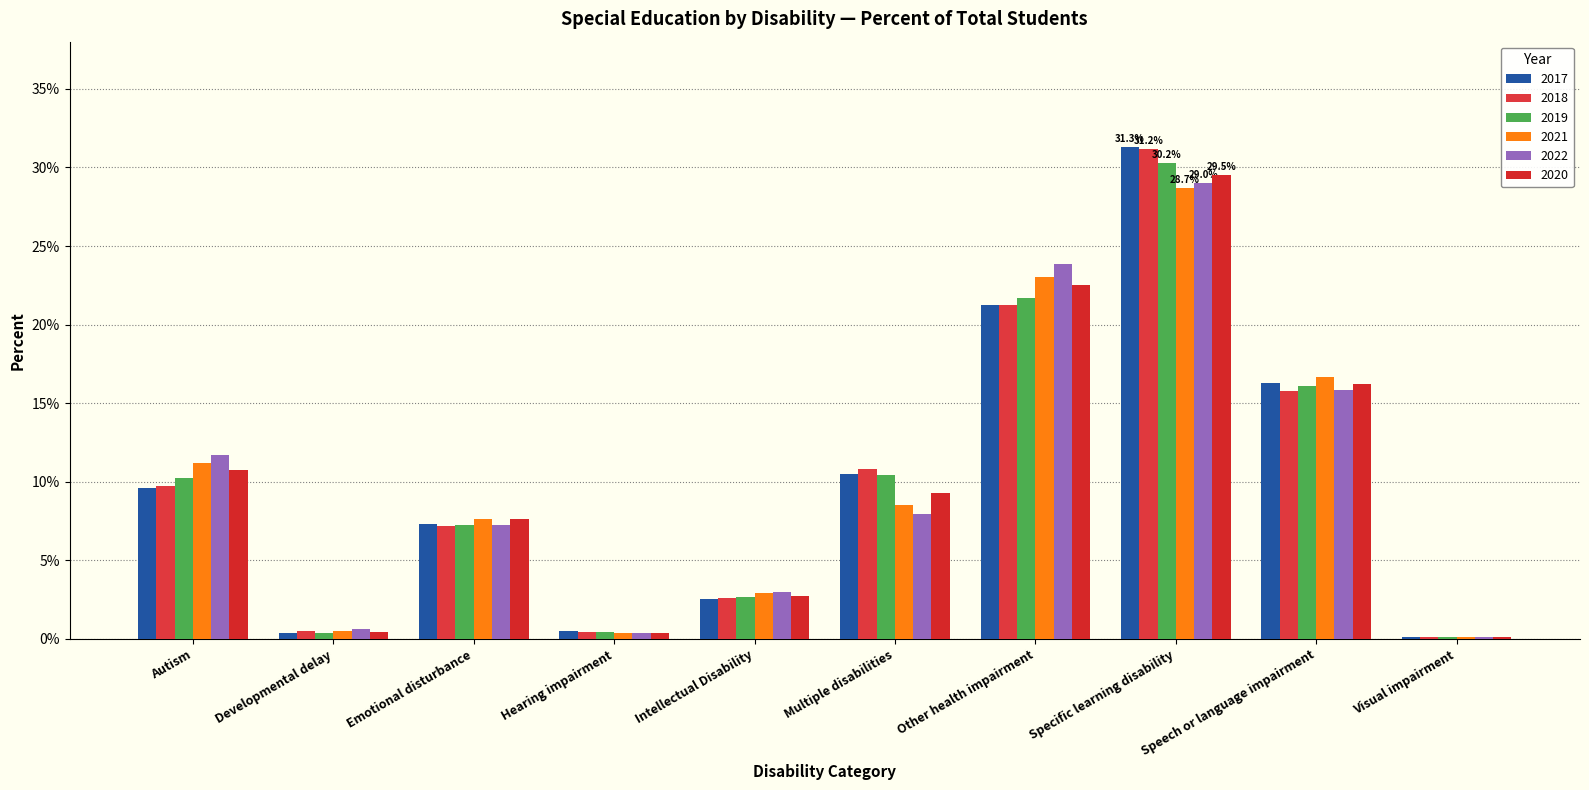

What is the label of the 2nd bar from the left?

Developmental delay